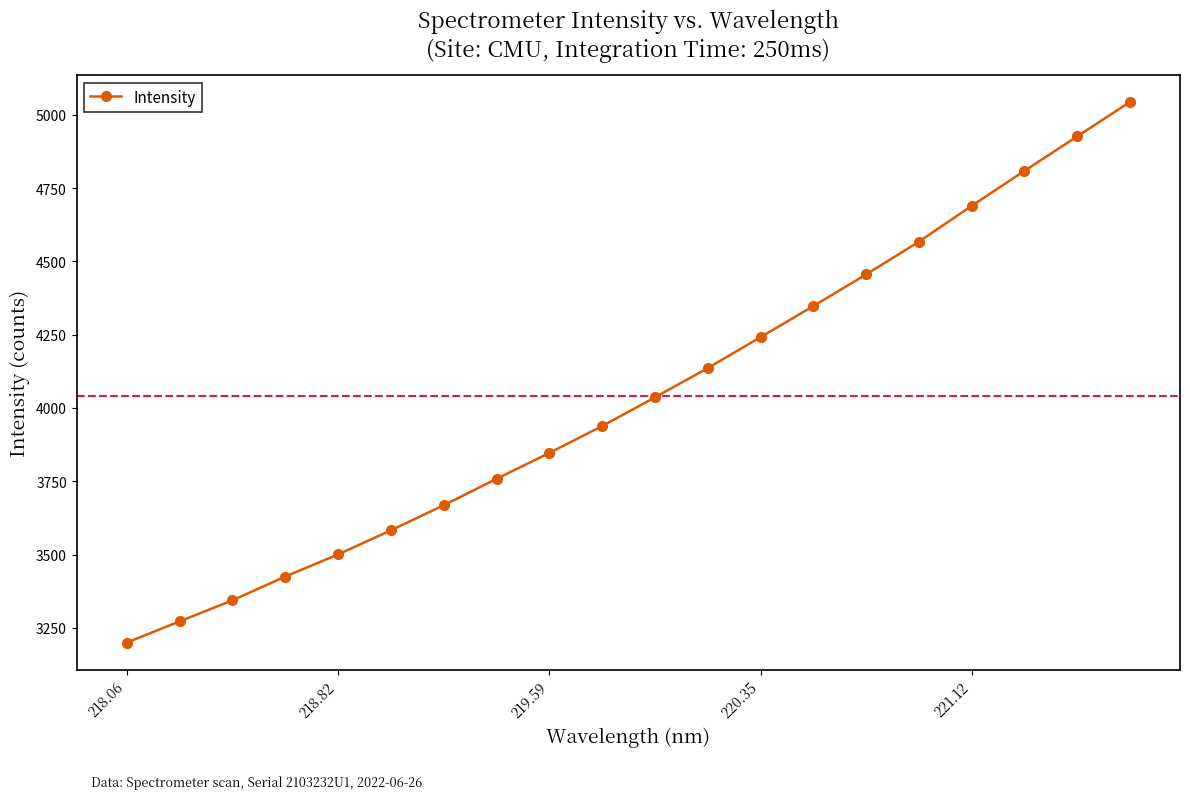

What is the minimum value shown in the chart?

3199.7